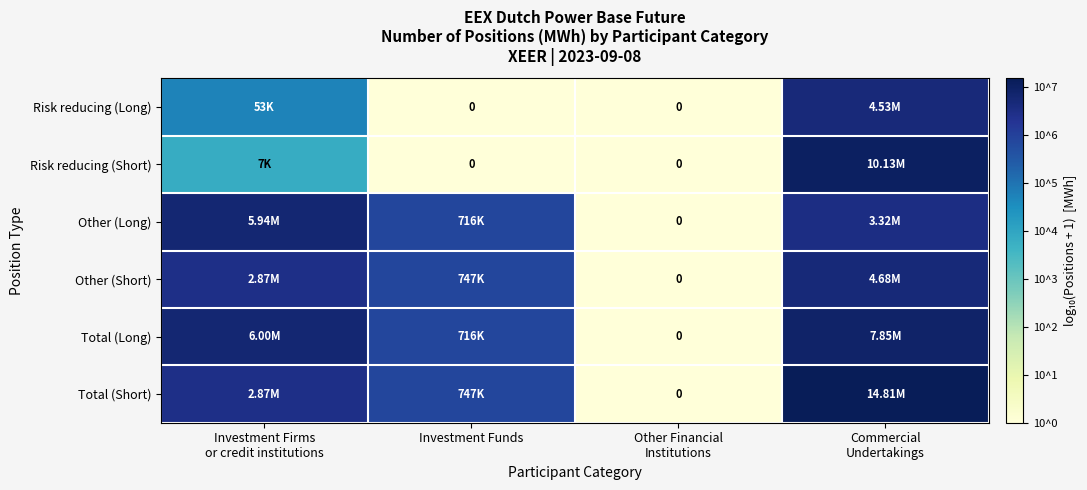

Rank the series by their maximum value, from highest to lowest.

Total (Short), Risk reducing (Short), Total (Long), Other (Long), Other (Short), Risk reducing (Long)